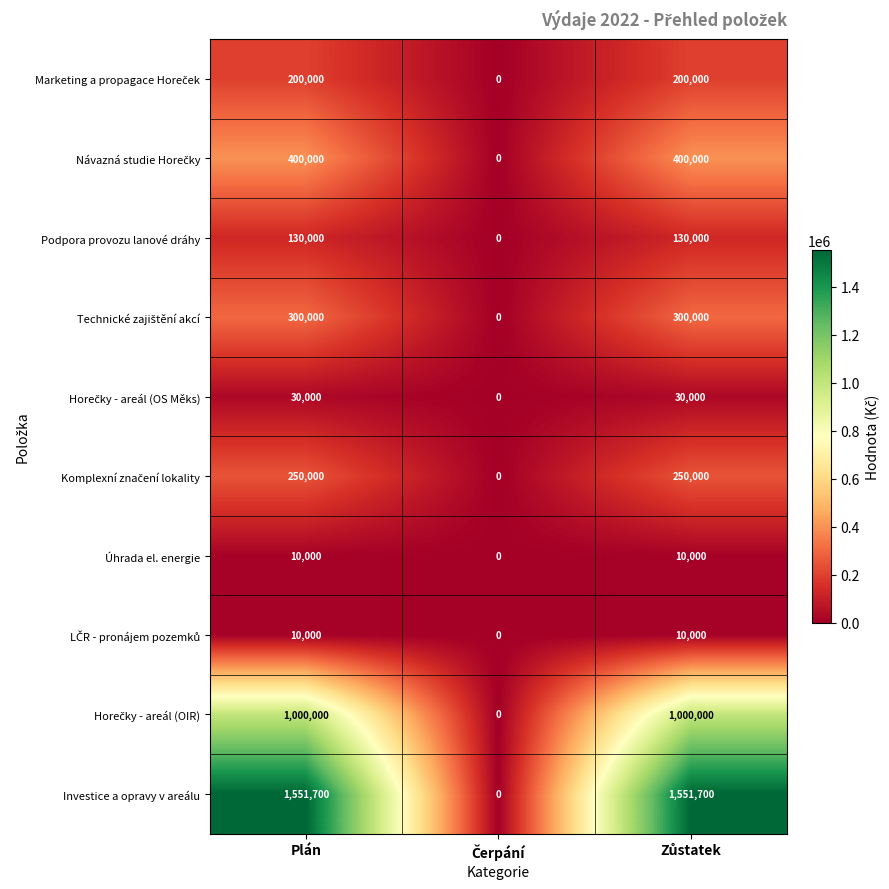

Which series has the widest spread of values?

Investice a opravy v areálu